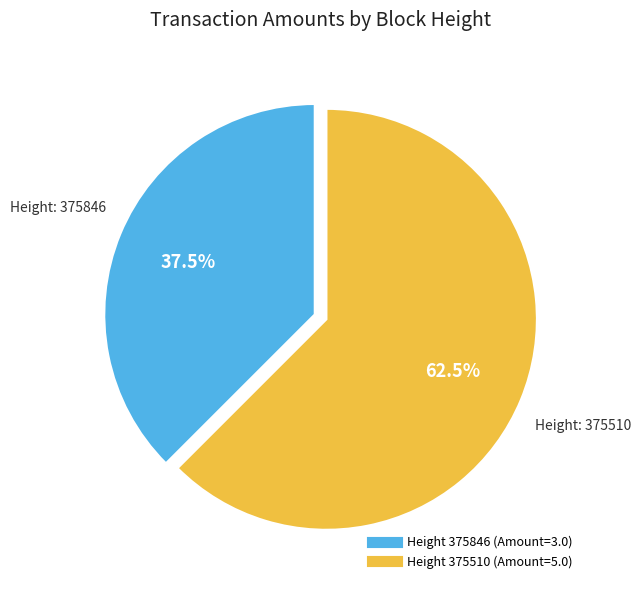

Does any single category account for the majority?

Yes